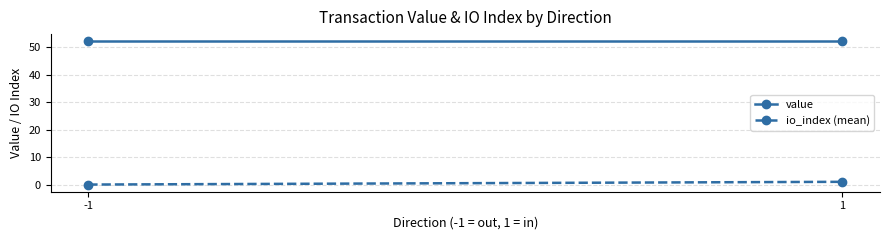

Rank the series by their average value, from lowest to highest.

io_index (mean), value